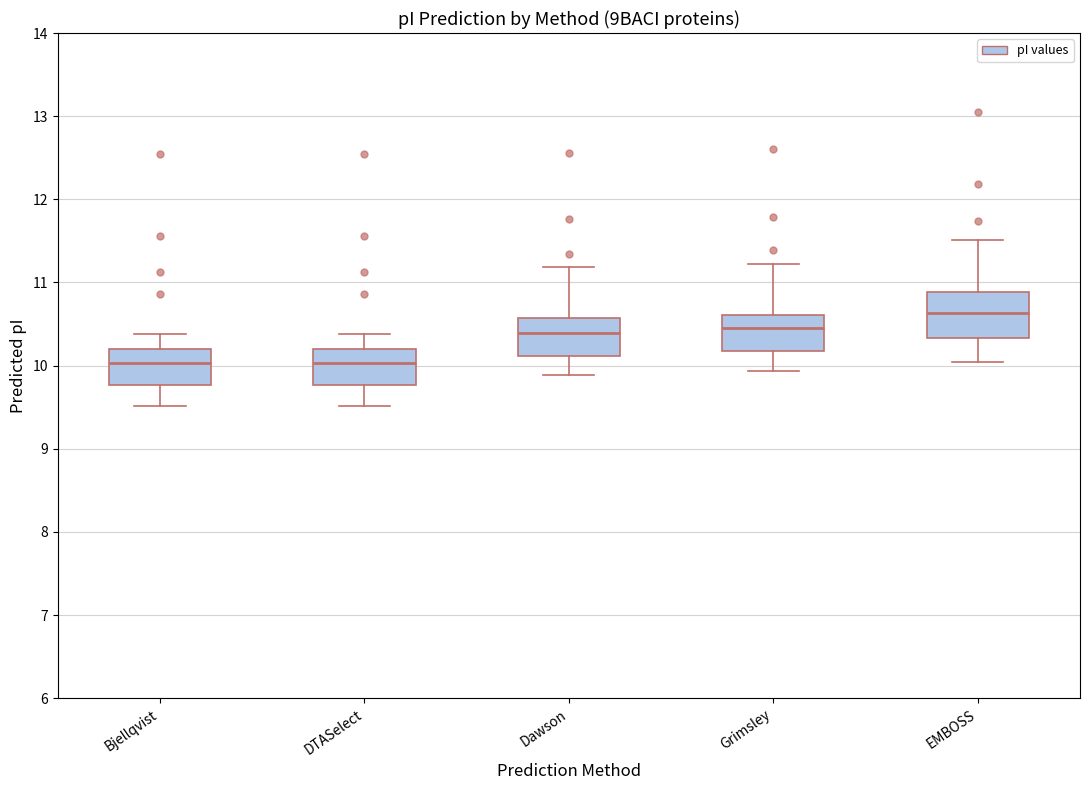

Reading left to right, transcribe this box plot: for each box, give where its median line is, the range the box spans, and where its two whiskers end, as read against the y-axis. The values are not printed on the chart, so give them approximately, as read against the axis.

Bjellqvist: median 10.0, box 9.8 to 10.2, whiskers 9.5 to 10.4
DTASelect: median 10.0, box 9.8 to 10.2, whiskers 9.5 to 10.4
Dawson: median 10.4, box 10.1 to 10.6, whiskers 9.9 to 11.2
Grimsley: median 10.5, box 10.2 to 10.6, whiskers 9.9 to 11.2
EMBOSS: median 10.6, box 10.3 to 10.9, whiskers 10.0 to 11.5